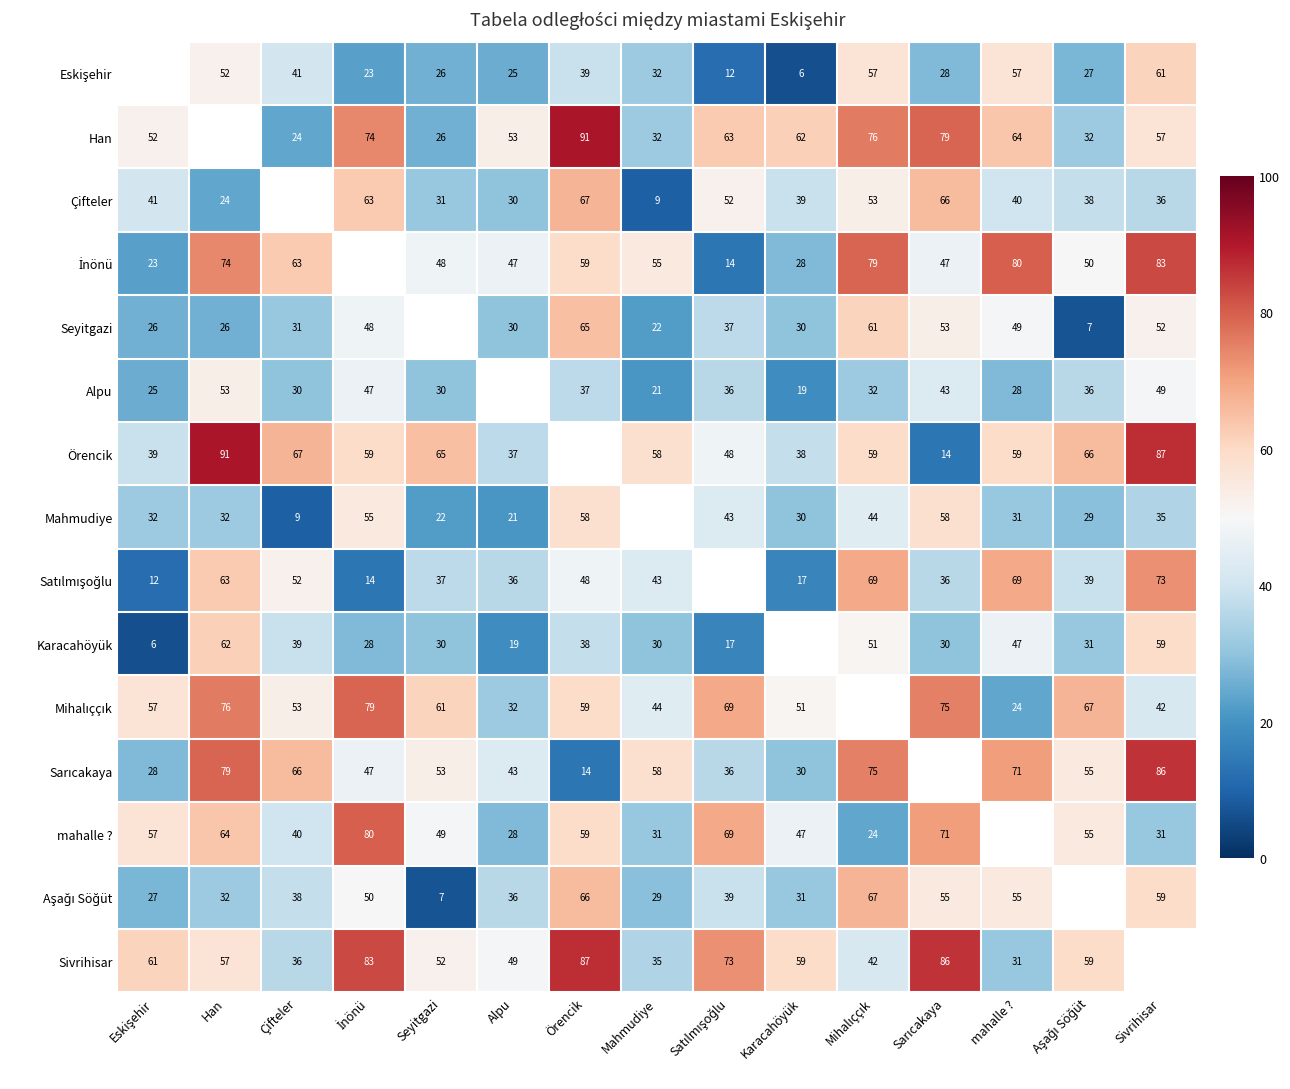

How many series are shown in this chart?

15